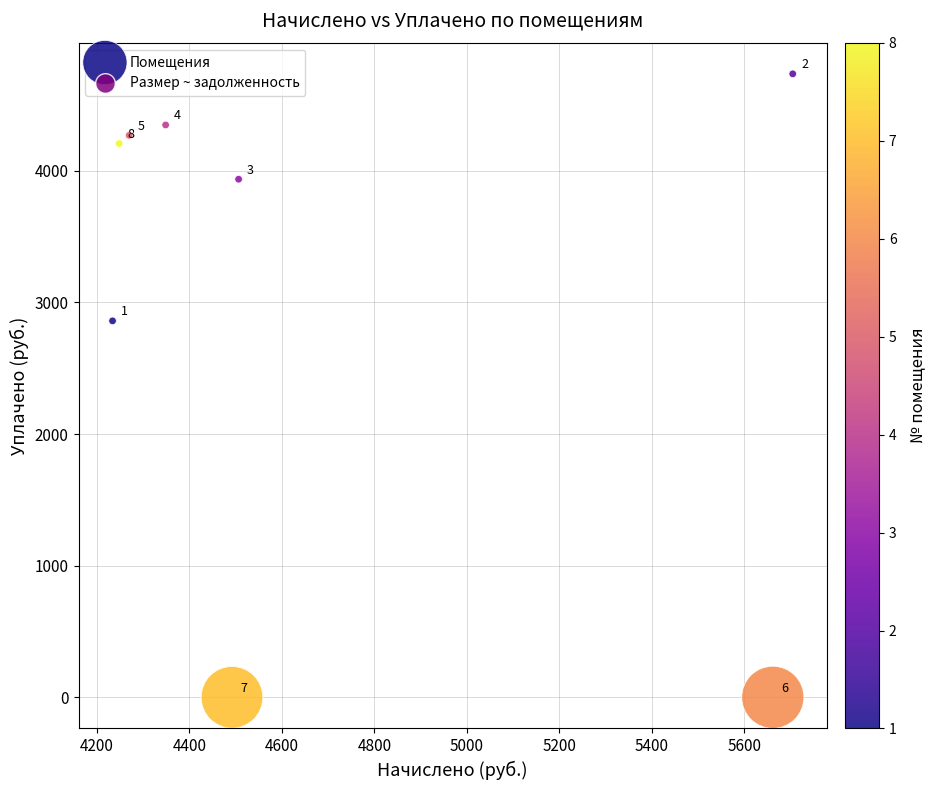

What Y value in the scatter plot is closest to 2368?

2860.2